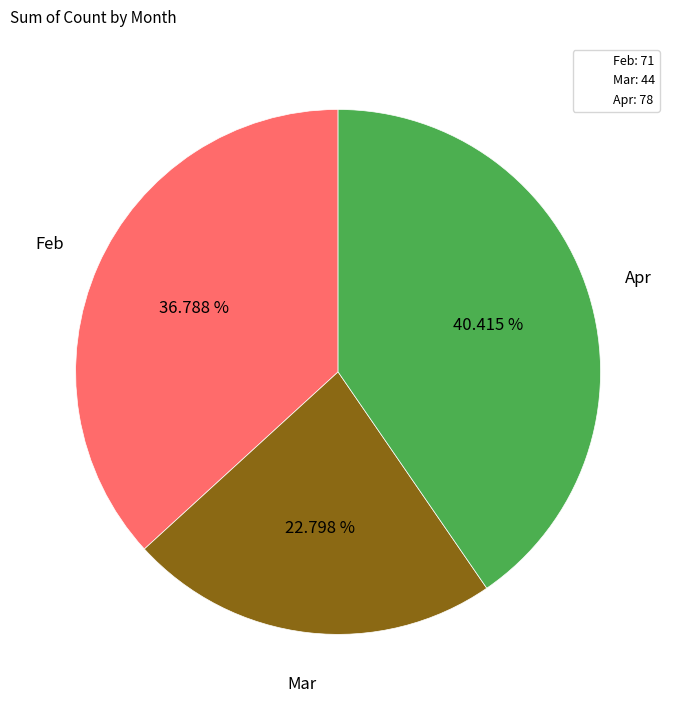

How many slices are in this pie chart?

3